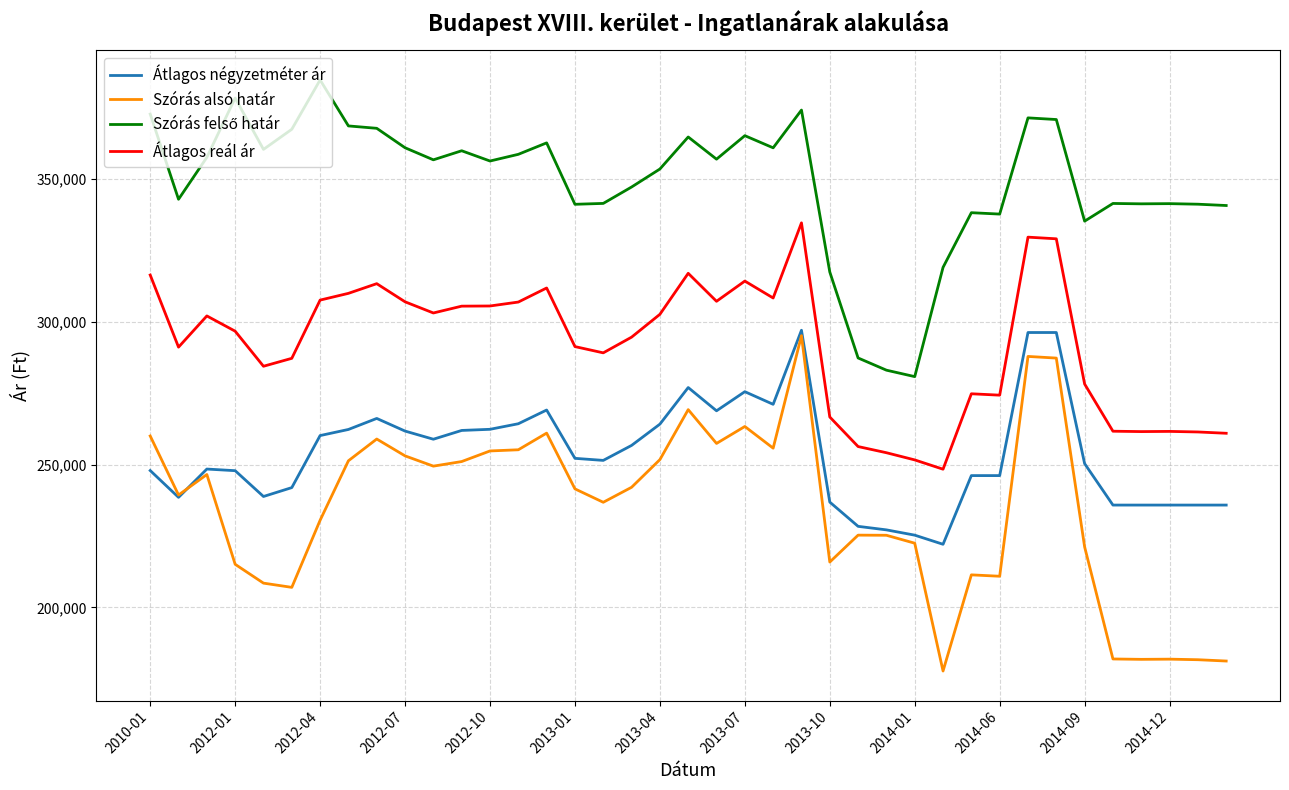

Which series has the widest spread of values?

Szórás alsó határ